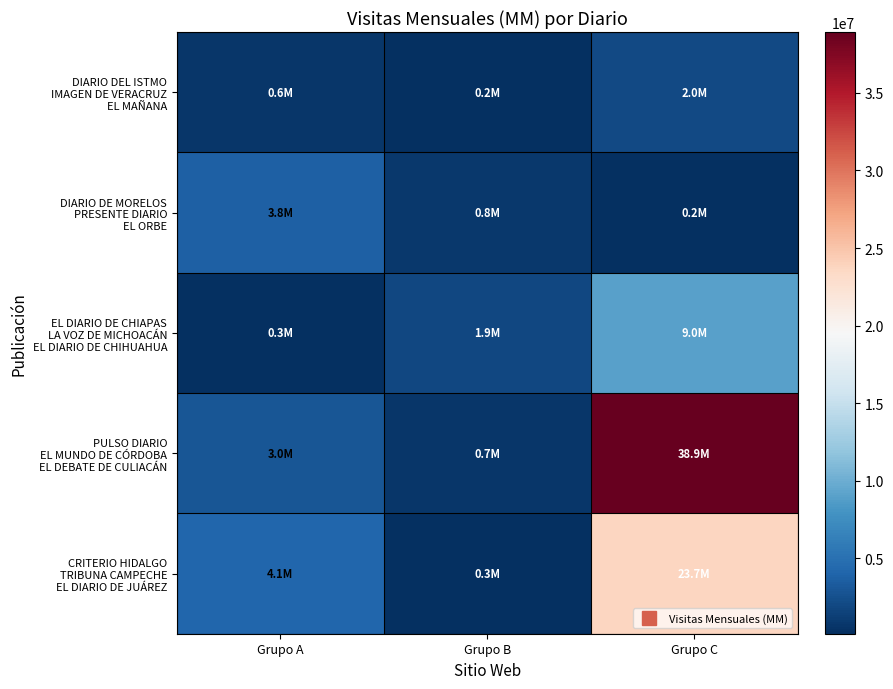

Between Grupo A and Grupo B, which is larger?

Grupo A